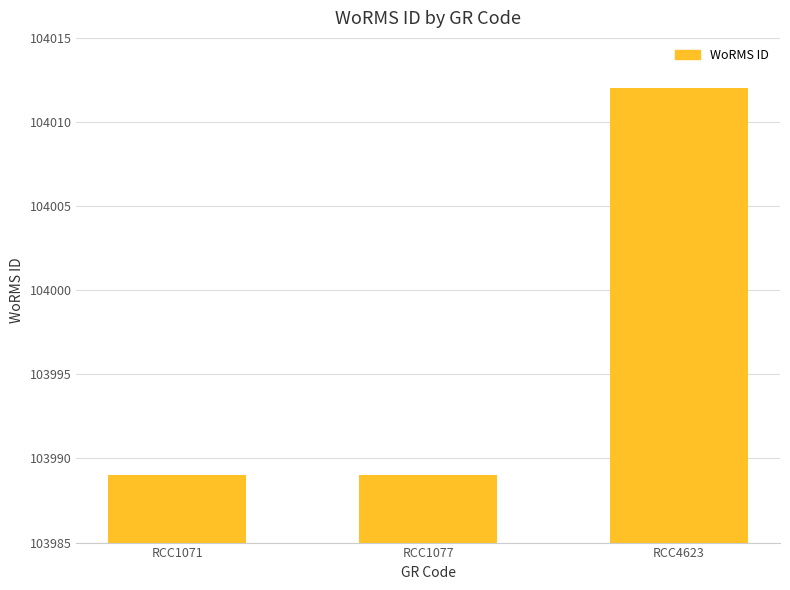

Reading left to right, extract all data points from this chart.

103989	103989	104012